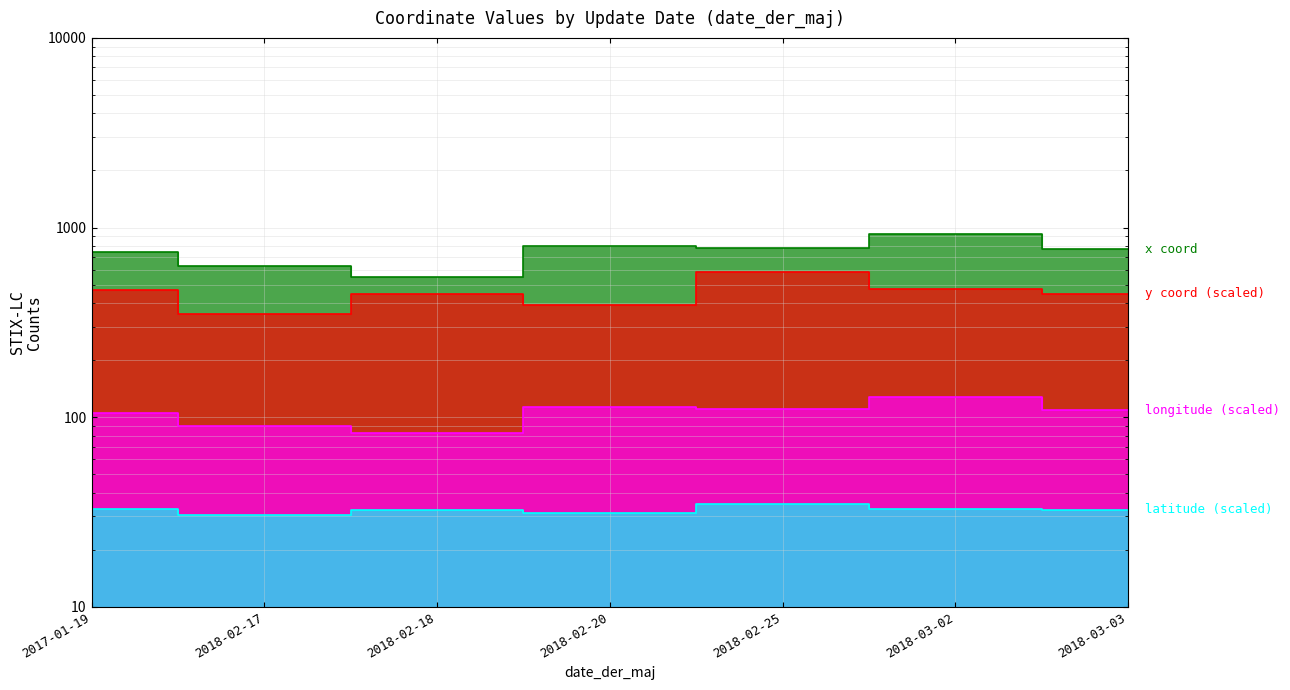

True or false: count_x has a value of 382.3 at 2018-02-25.

False